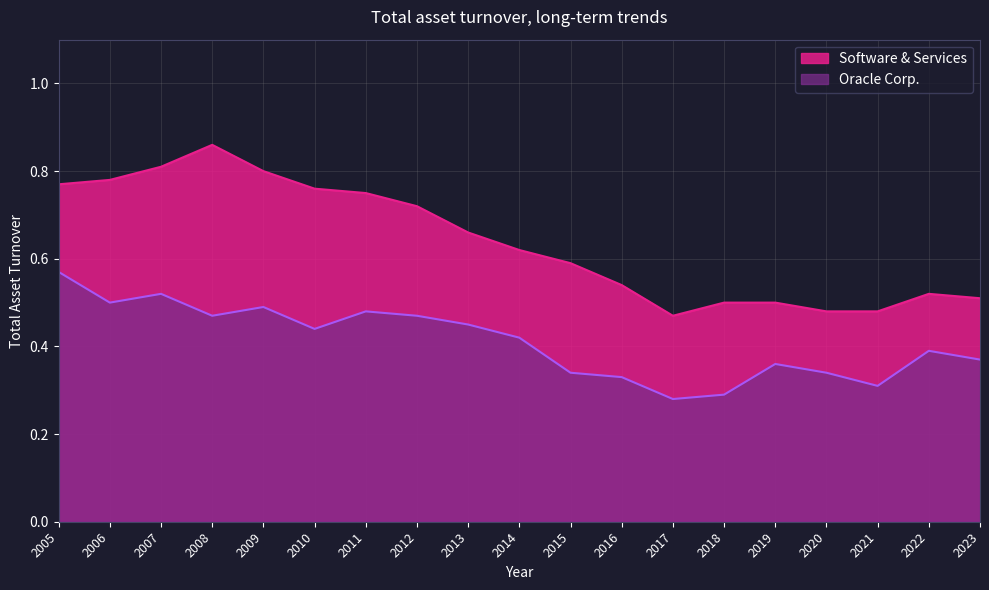

What is the difference between the Oracle Corp. values at 2020 and 2005?

0.2